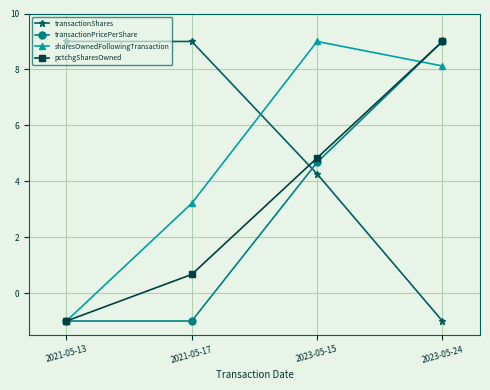

Reading left to right, what are all the values shown in this chart?

transactionShares: 2021-05-13=9.0	2021-05-17=9.0	2023-05-15=4.3	2023-05-24=-1.0
transactionPricePerShare: 2021-05-13=-1.0	2021-05-17=-1.0	2023-05-15=4.7	2023-05-24=9.0
sharesOwnedFollowingTransaction: 2021-05-13=-1.0	2021-05-17=3.2	2023-05-15=9.0	2023-05-24=8.1
pctchgSharesOwned: 2021-05-13=-1.0	2021-05-17=0.7	2023-05-15=4.8	2023-05-24=9.0